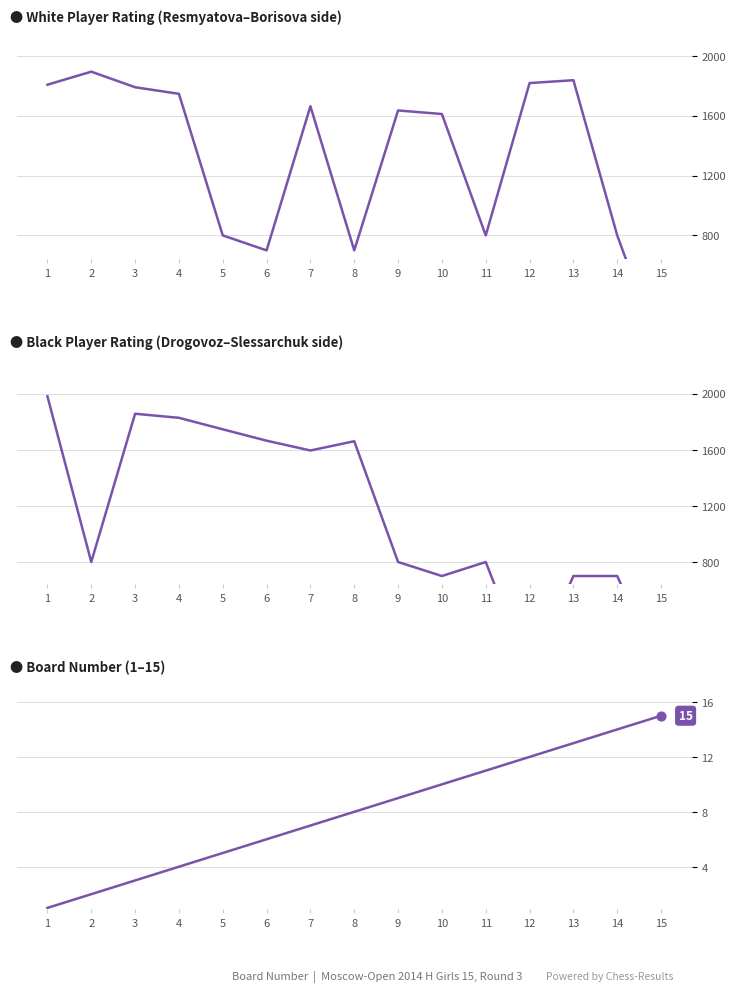

Which series has the widest spread of Y values?

Black Player Rating (Drogovoz–Slessarchuk side)